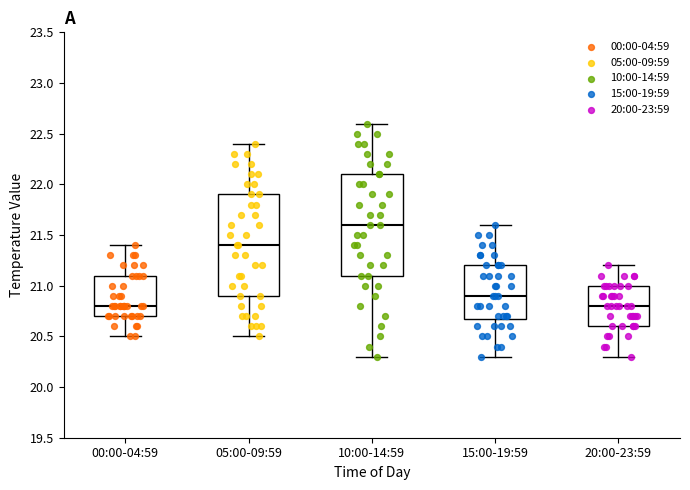

Reading left to right, transcribe this box plot: for each box, give where its median line is, the range the box spans, and where its two whiskers end, as read against the y-axis. The values are not printed on the chart, so give them approximately, as read against the axis.

00:00-04:59: median 20.8, box 20.7 to 21.1, whiskers 20.5 to 21.4
05:00-09:59: median 21.4, box 20.9 to 21.9, whiskers 20.5 to 22.4
10:00-14:59: median 21.6, box 21.1 to 22.1, whiskers 20.3 to 22.6
15:00-19:59: median 20.9, box 20.7 to 21.2, whiskers 20.3 to 21.6
20:00-23:59: median 20.8, box 20.6 to 21.0, whiskers 20.3 to 21.2